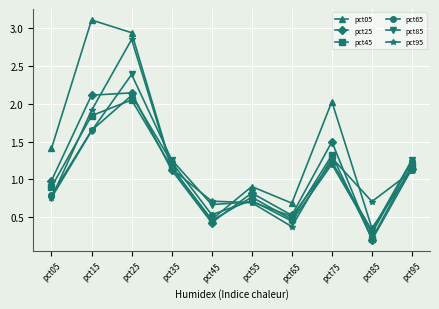

Where does the pct25 series first go above 1?

pct15